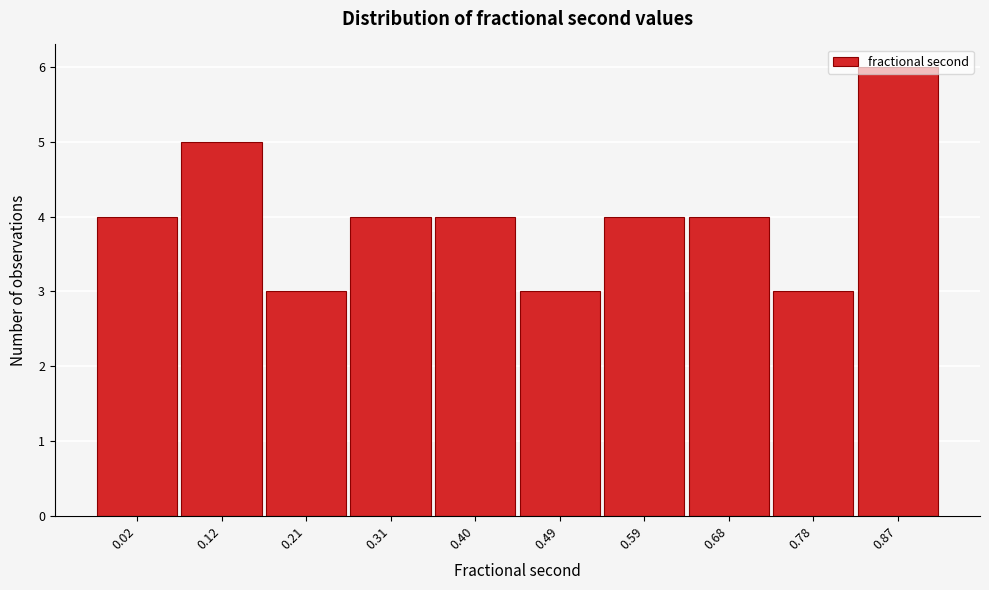

Is it true that the value at 0.87 is 2?

False